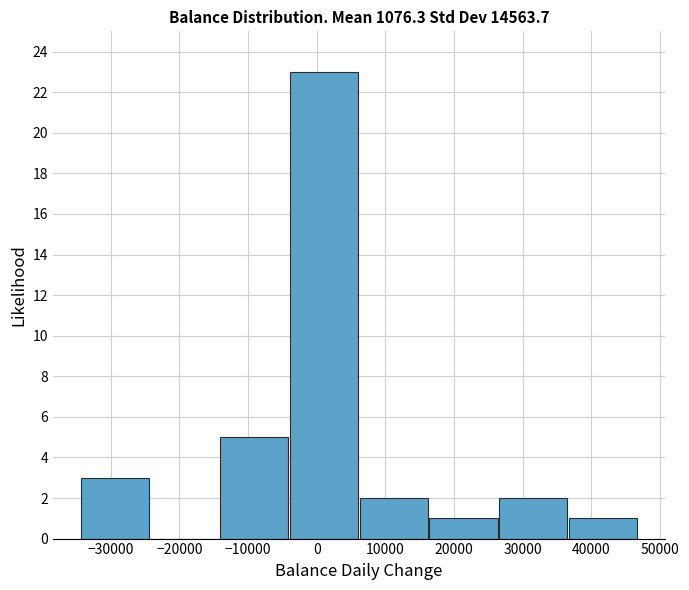

What is the height of the bar covering -34000 to -24000 on the x-axis? Neither the bar edges nor the heights are printed on the chart, so give them approximately, as read against the axes.

3